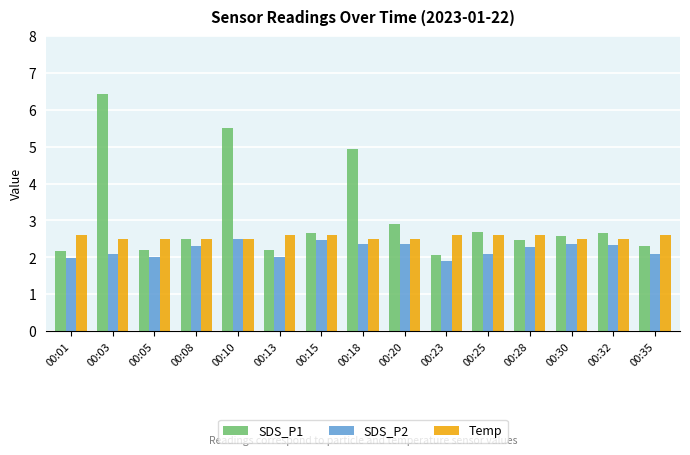

List the series in order of their peak value, lowest first.

SDS_P2, Temp, SDS_P1